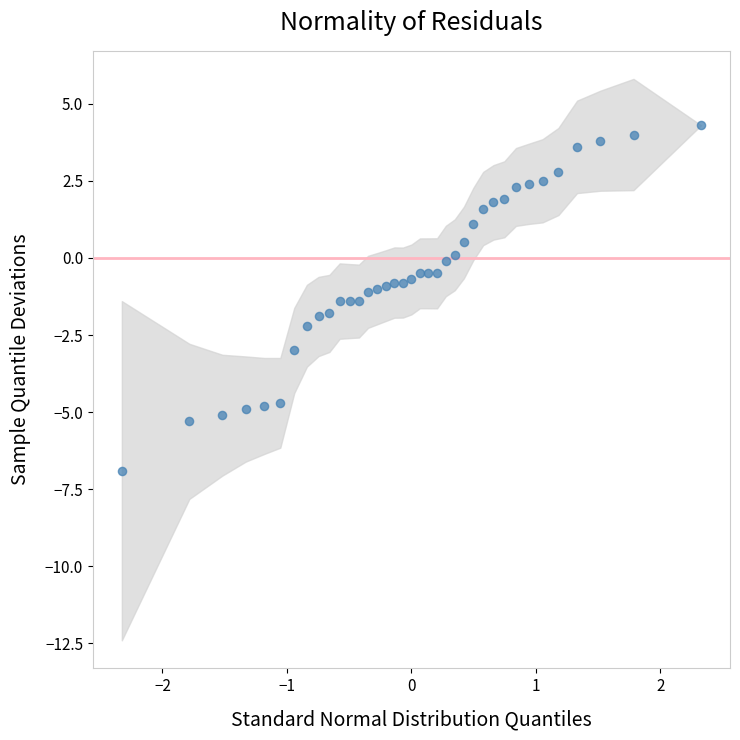

What is the range of X values (max minus min)?

4.7